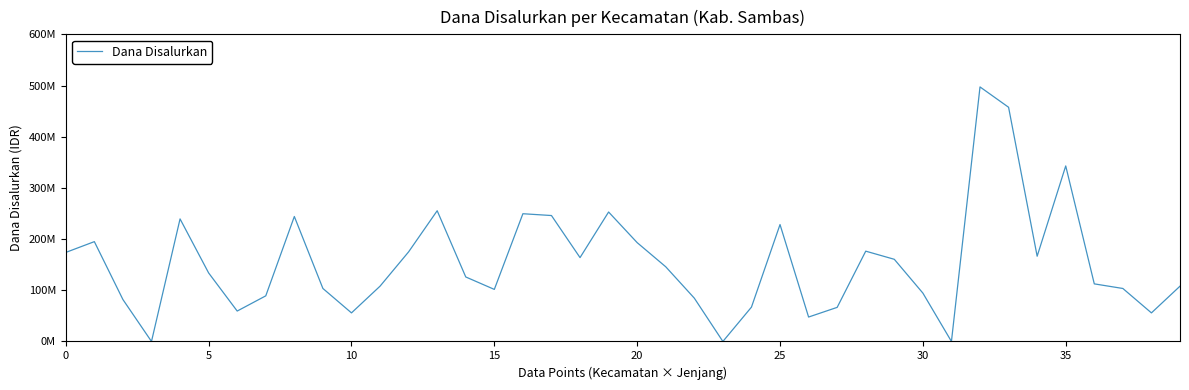

How many interior local valleys (lower than both neighbors) does the data have?

10